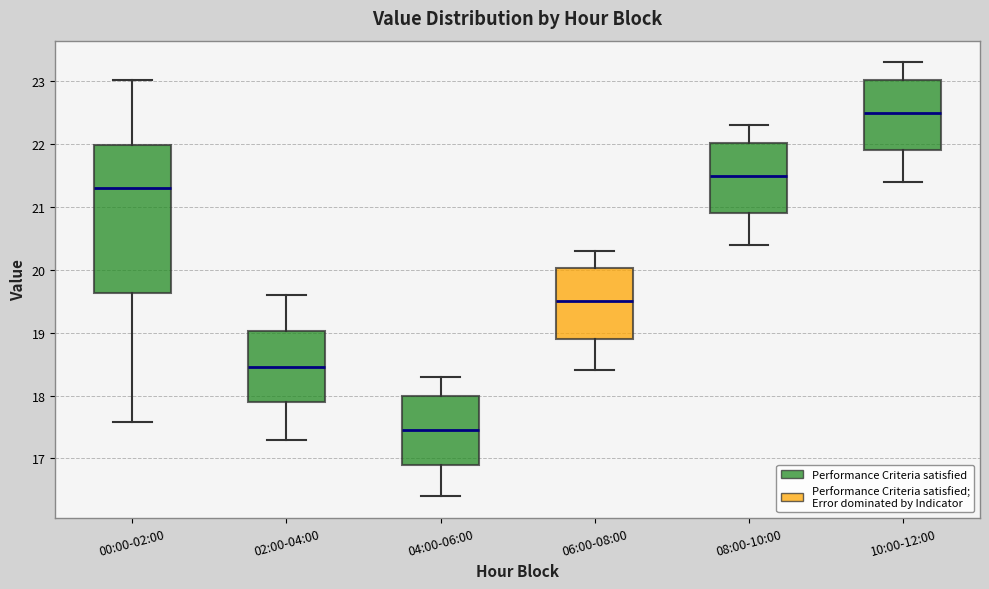

Where is the lower edge of the box for 00:00-02:00 on the y-axis? The values are not printed on the chart, so give them approximately, as read against the axis.

19.6